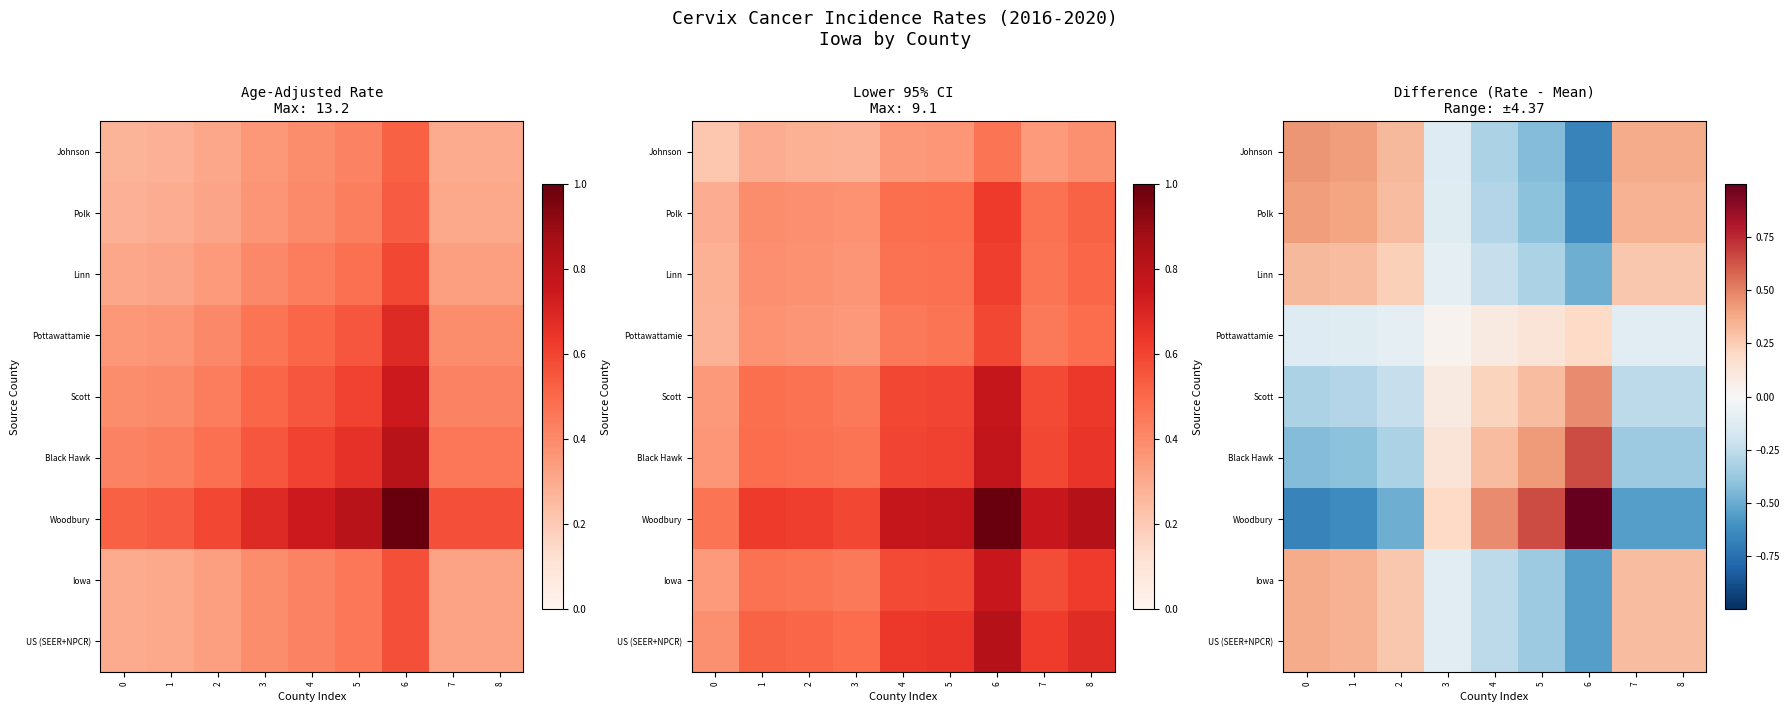

Between 5 and 6, which series saw the biggest shift?

Woodbury